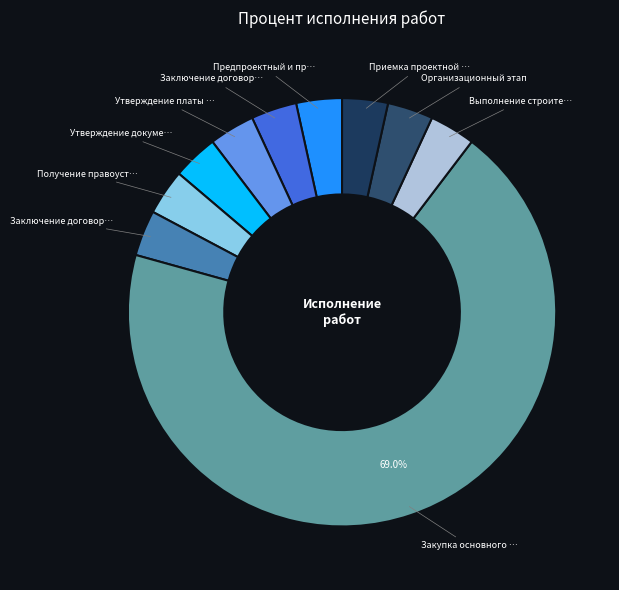

How many slices are in this pie chart?

10